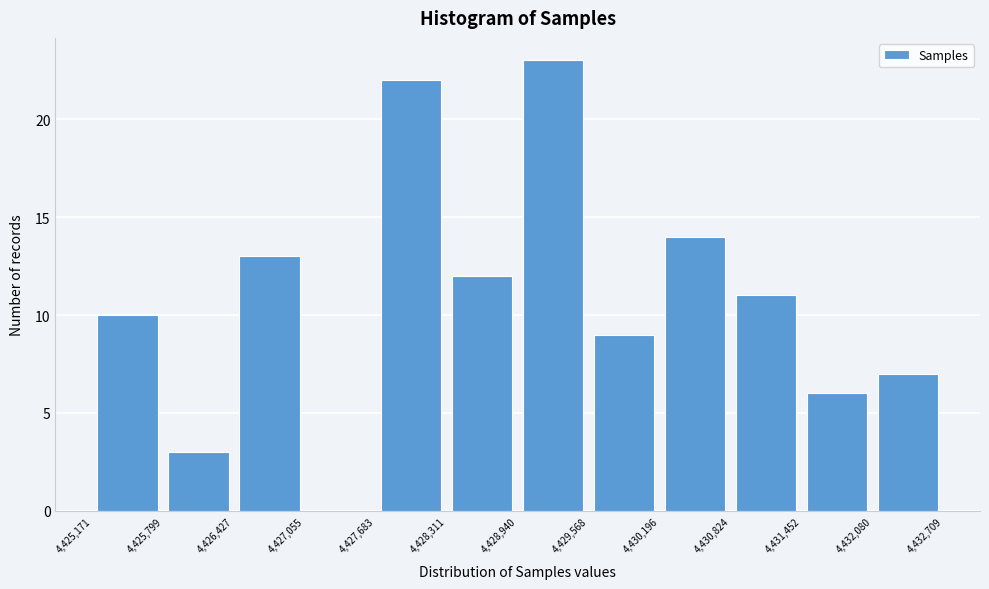

Reading left to right, transcribe this chart: for each bar, give the range it covers on the x-axis and its height. The values are not printed on the chart, so give them approximately, as read against the axis.

4,425,171 to 4,425,799: 10
4,425,799 to 4,426,427: 3
4,426,427 to 4,427,055: 13
4,427,055 to 4,427,683: 0
4,427,683 to 4,428,311: 22
4,428,311 to 4,428,940: 12
4,428,940 to 4,429,568: 23
4,429,568 to 4,430,196: 9
4,430,196 to 4,430,824: 14
4,430,824 to 4,431,452: 11
4,431,452 to 4,432,080: 6
4,432,080 to 4,432,709: 7